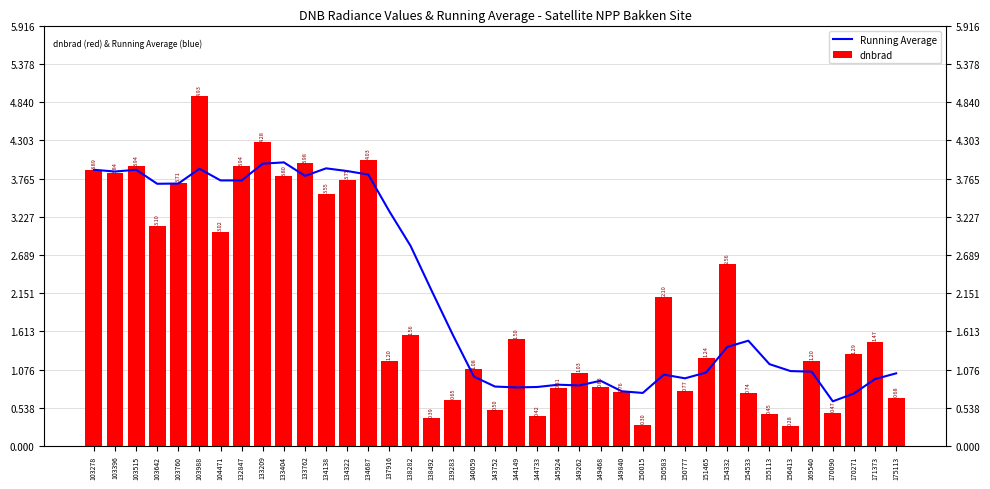

What is the spread (max minus min) of values at 134138?

0.4